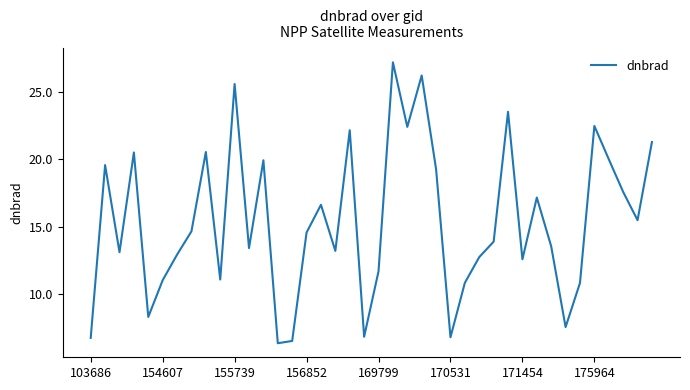

What is the maximum value shown in the chart?

27.2